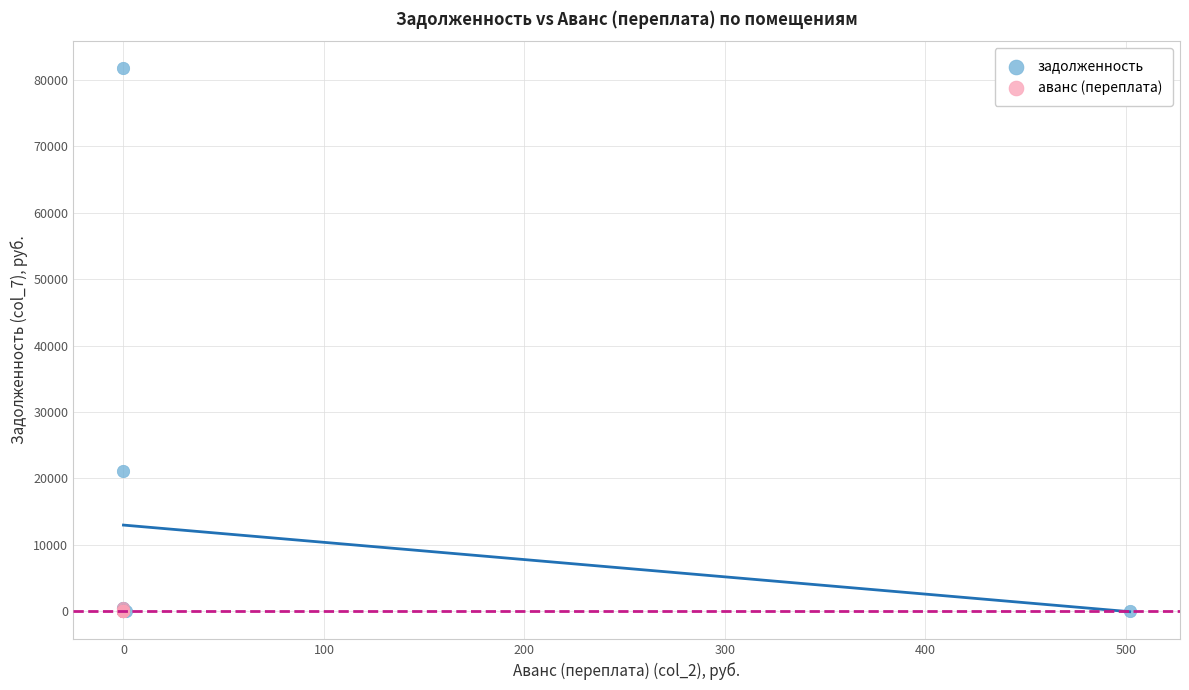

Which series reaches the maximum Y coordinate?

задолженность